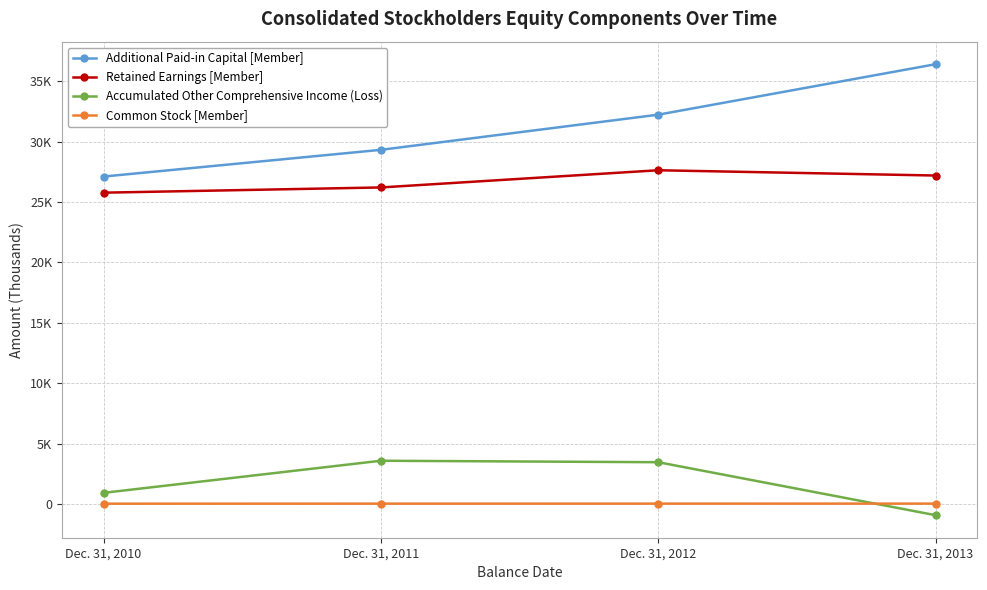

True or false: Accumulated Other Comprehensive Income (Loss) and Retained Earnings [Member] cross at least once.

False